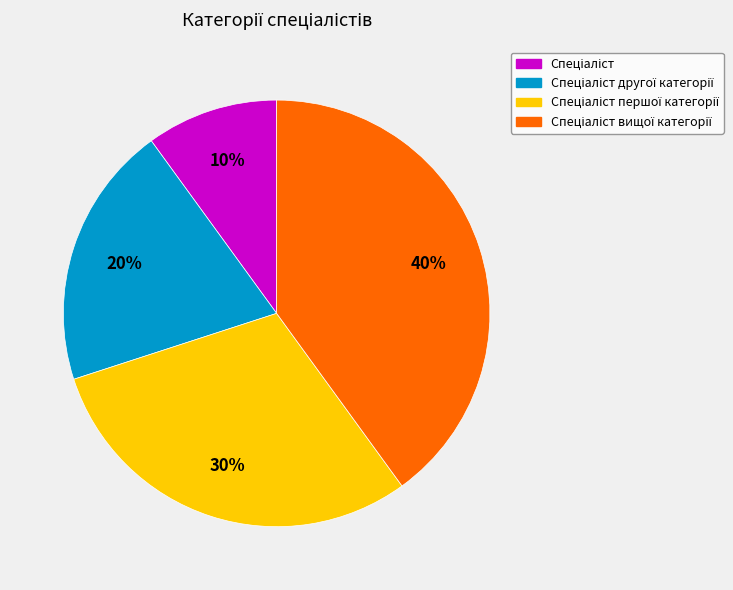

To the nearest percent, what is the average slice percentage?

25%